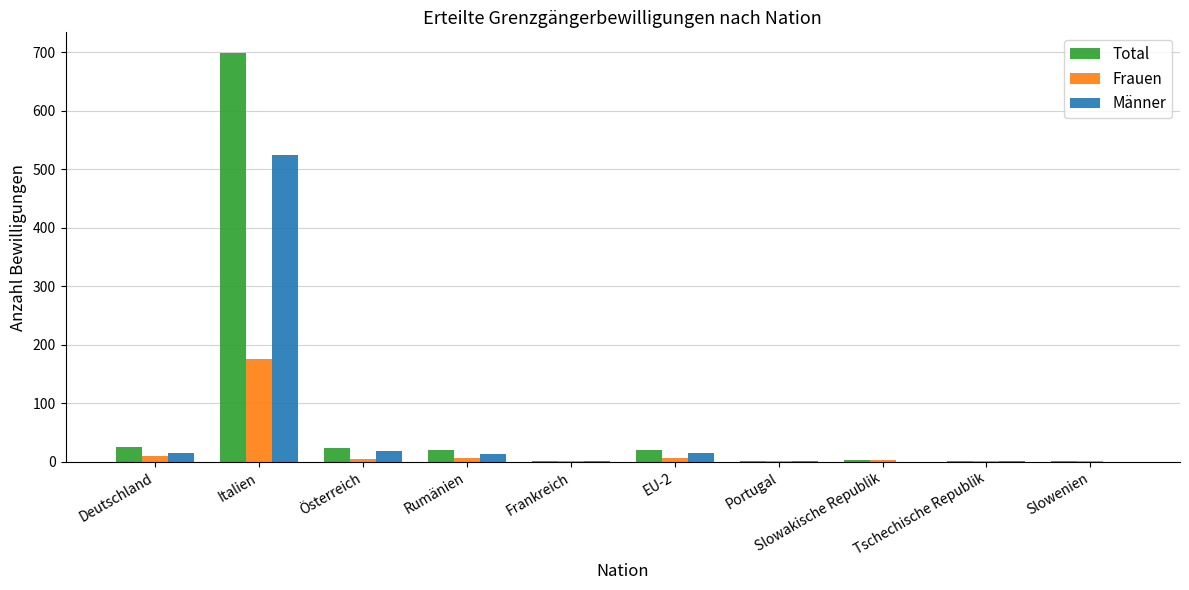

At which category is the sum across all series the highest?

Italien